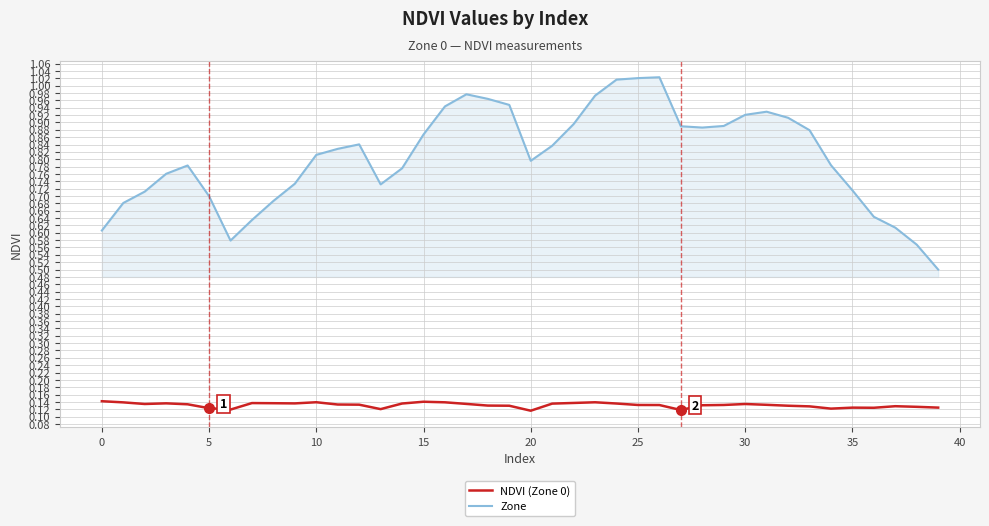

What is the difference between the maximum and minimum values in the Zone series?

0.5